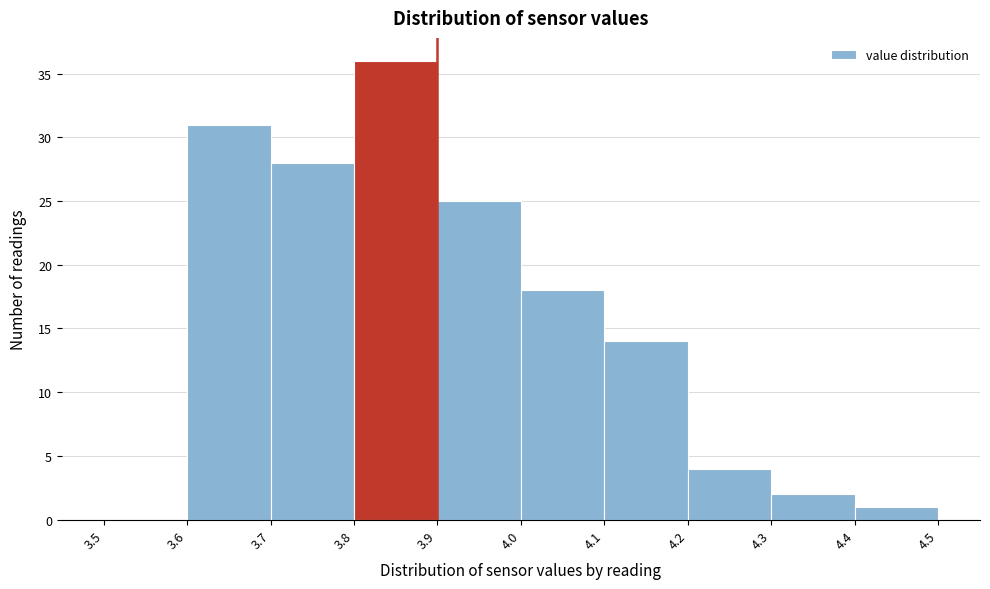

What is the height of the bar covering 4.3 to 4.4 on the x-axis? The values are not printed on the chart, so give them approximately, as read against the axis.

2